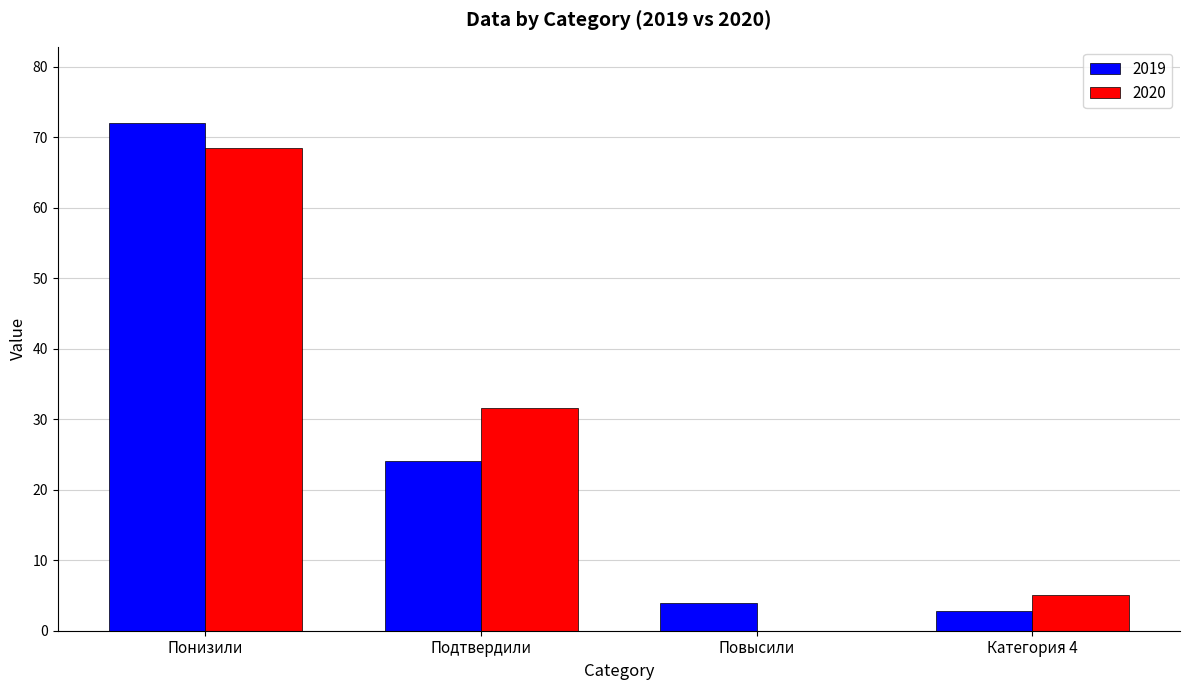

At which label does 2020 reach its peak?

Понизили